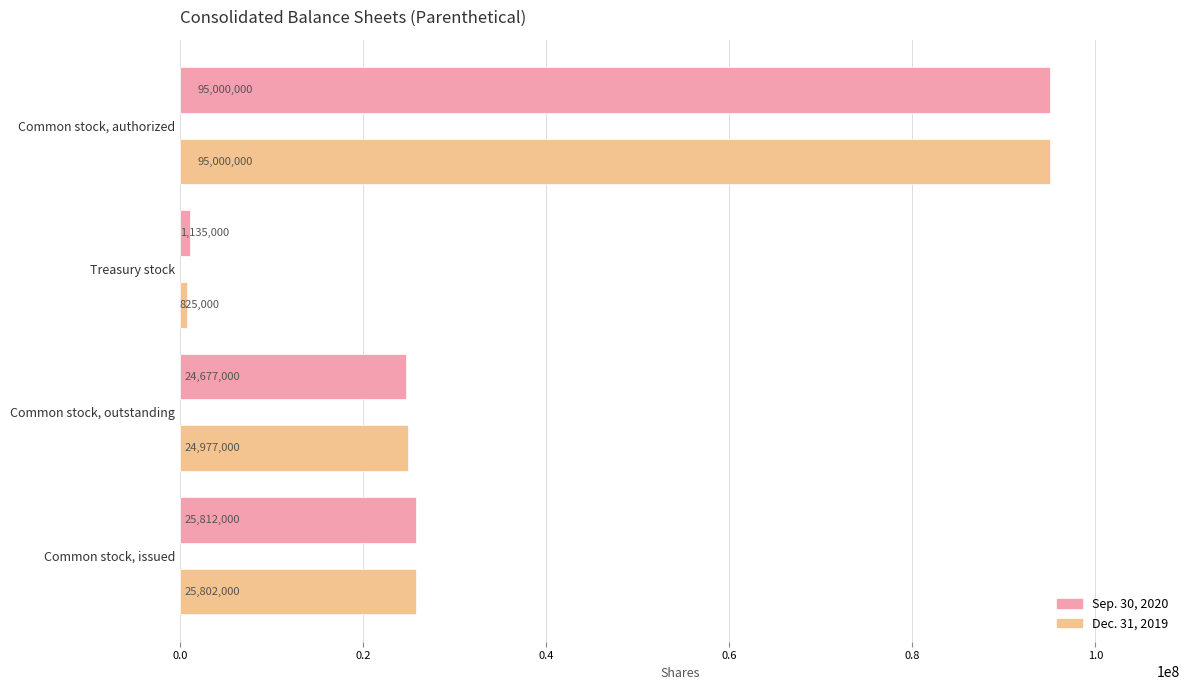

Rank the series by their average value, from lowest to highest.

Dec. 31, 2019, Sep. 30, 2020